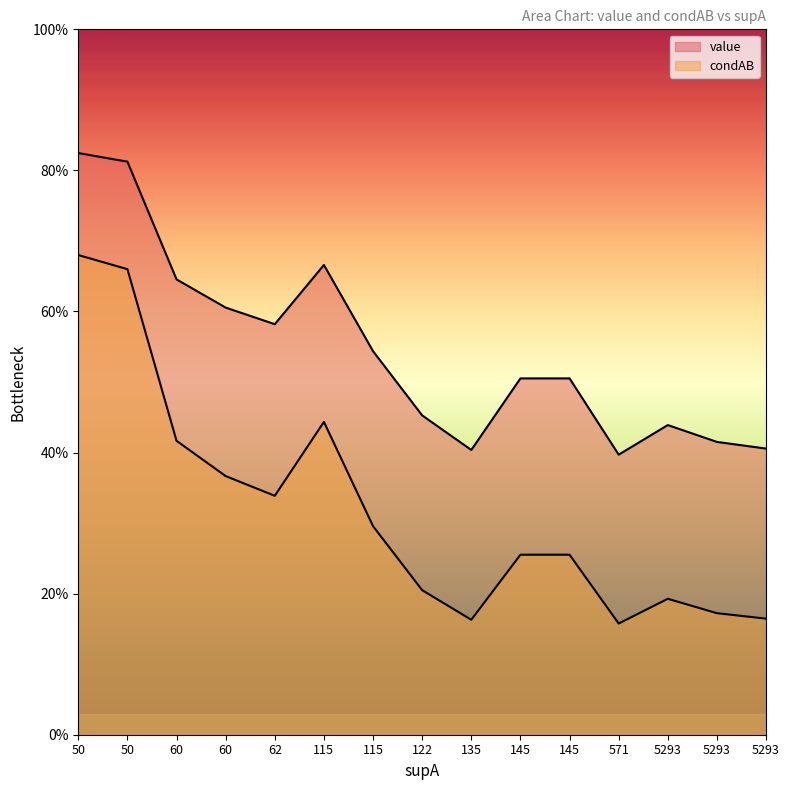

Rank the series by their average value, from highest to lowest.

value, condAB